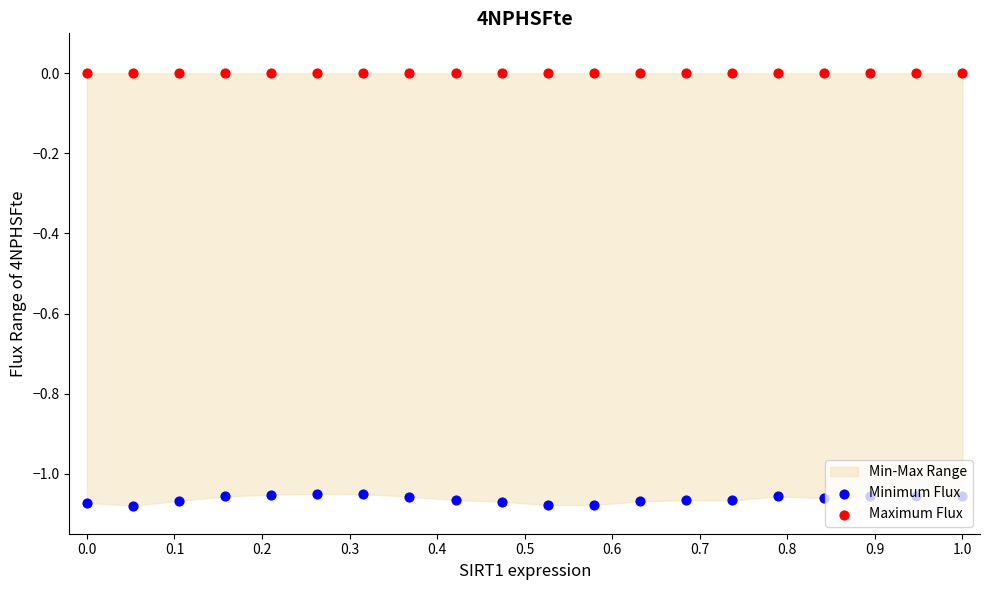

What is the total value across all series at 0.1?

-1.1